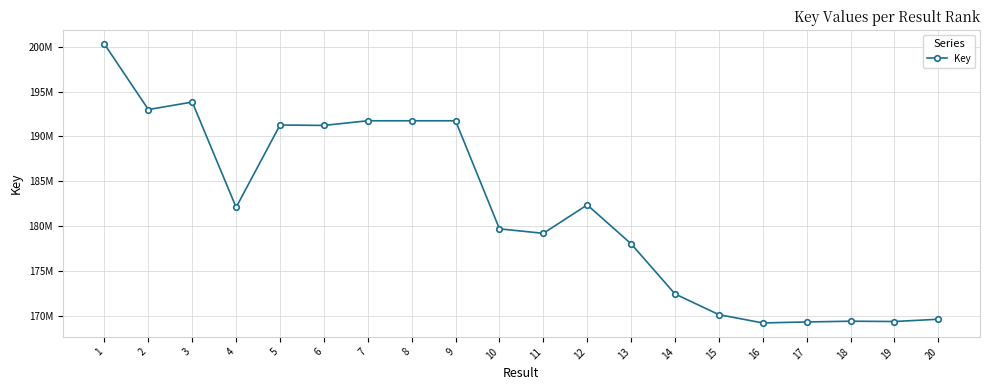

Reading left to right, transcribe all the data shown in this chart.

1=200297766	2=193002910	3=193838067	4=182091775	5=191277907	6=191233003	7=191750697	8=191750811	9=191750642	10=179693441	11=179194085	12=182365732	13=178025210	14=172432117	15=170121544	16=169197301	17=169307572	18=169389929	19=169355882	20=169608516